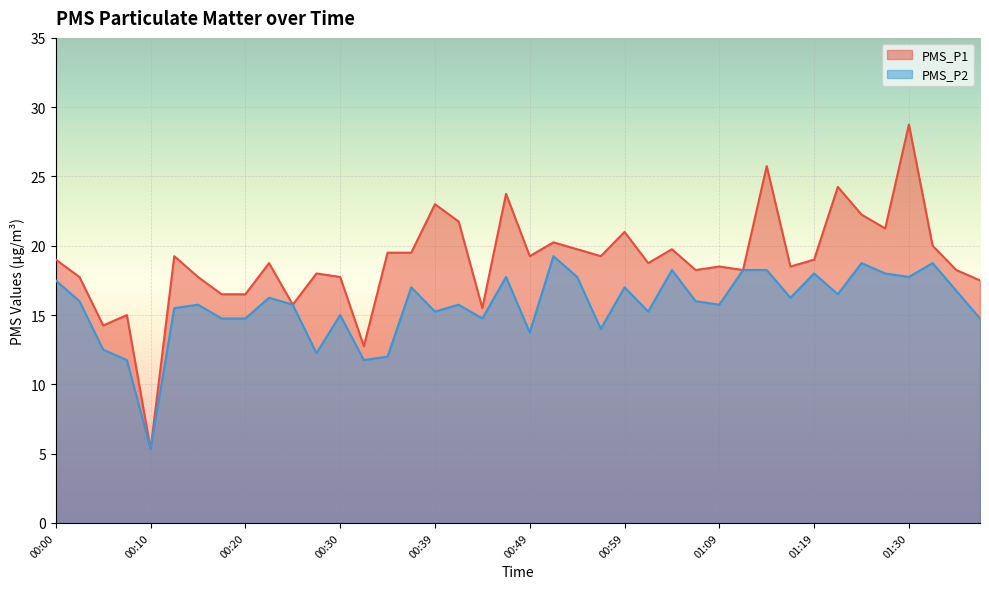

How many values in the PMS_P2 series exceed 16?

18